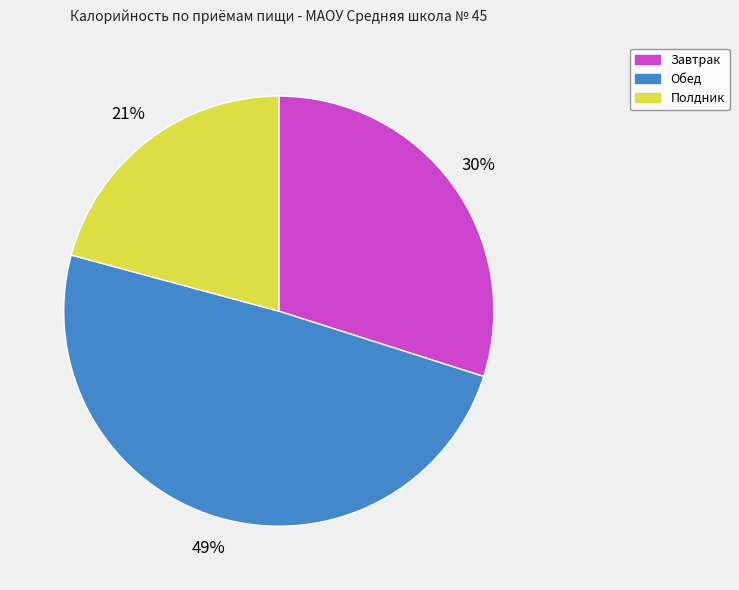

To the nearest percent, what is the combined percentage of Завтрак and Полдник?

51%